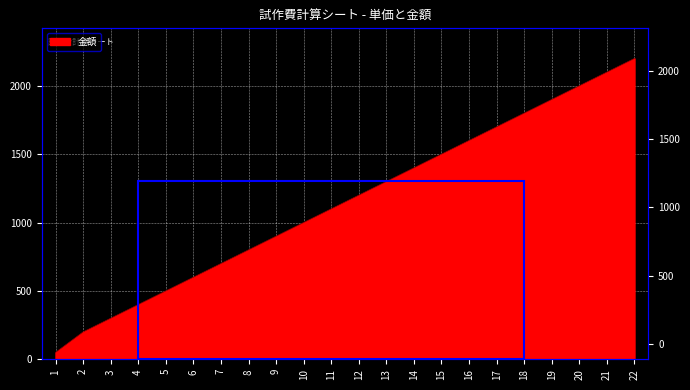

List the labels in order of value, smallest first.

1, 2, 3, 4, 5, 6, 7, 8, 9, 10, 11, 12, 13, 14, 15, 16, 17, 18, 19, 20, 21, 22